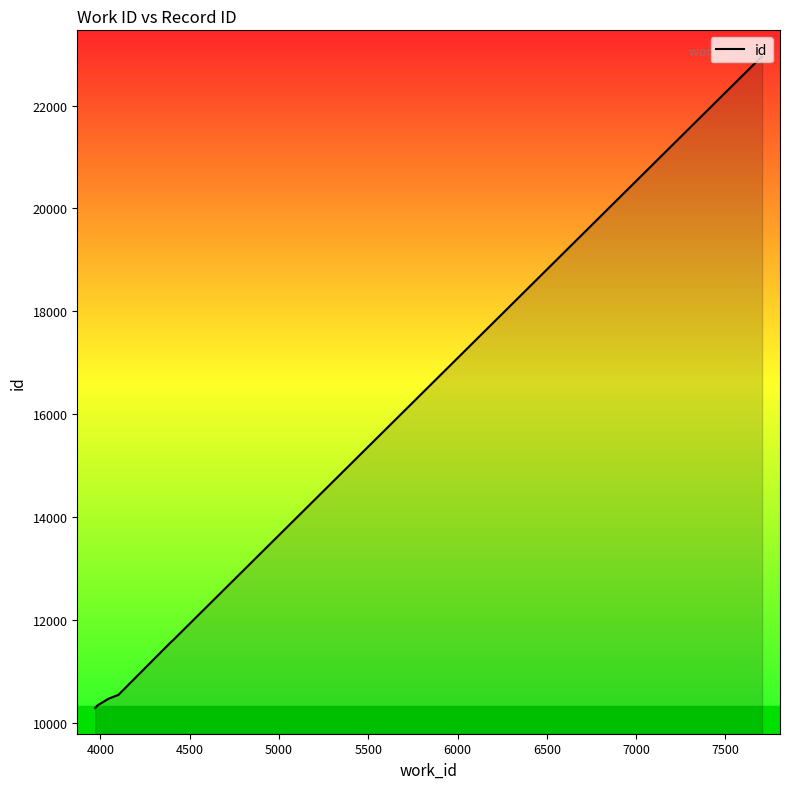

True or false: there are more than 0 points higher than both neighbors.

False